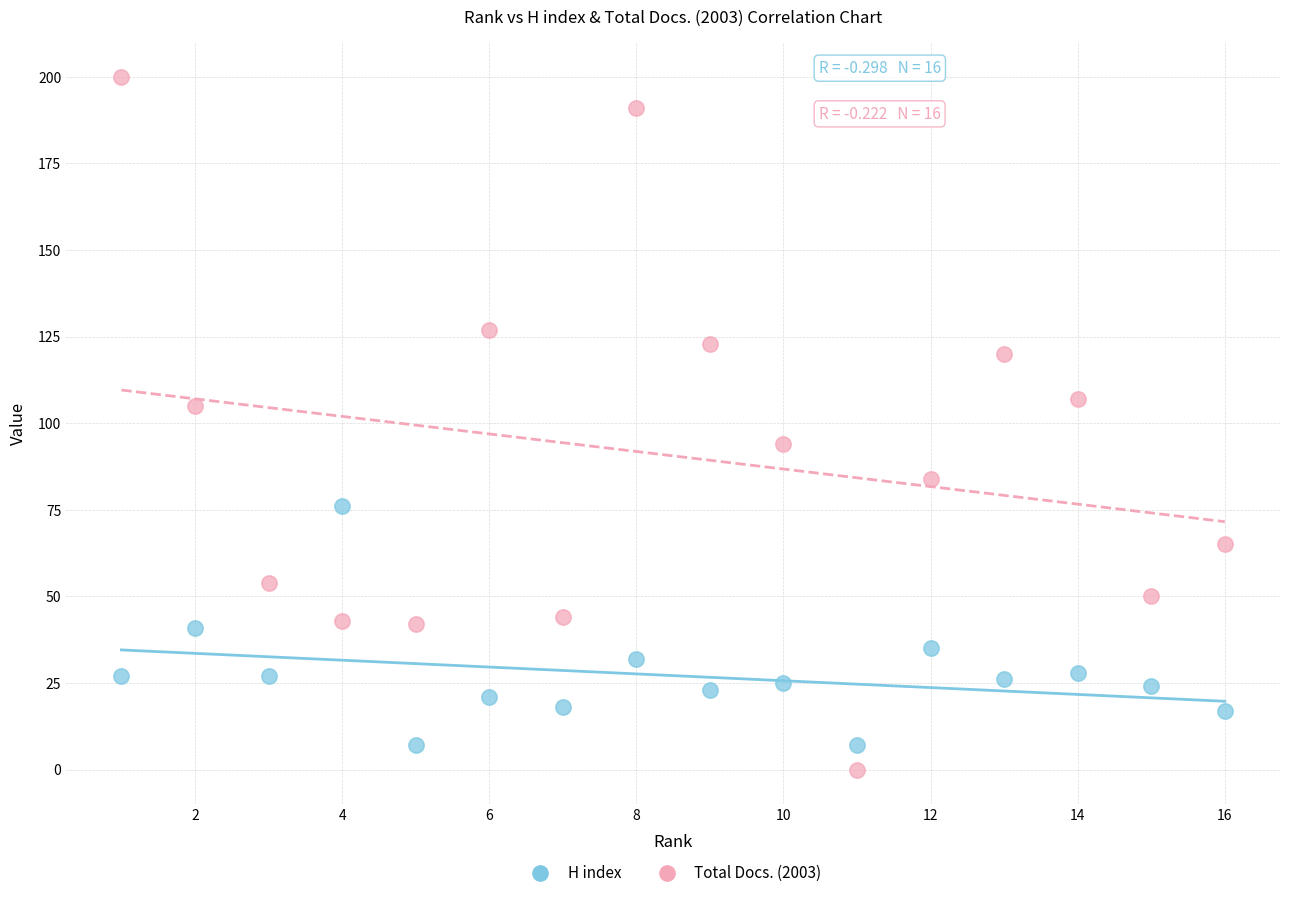

Which series has the widest spread of Y values?

Total Docs. (2003)